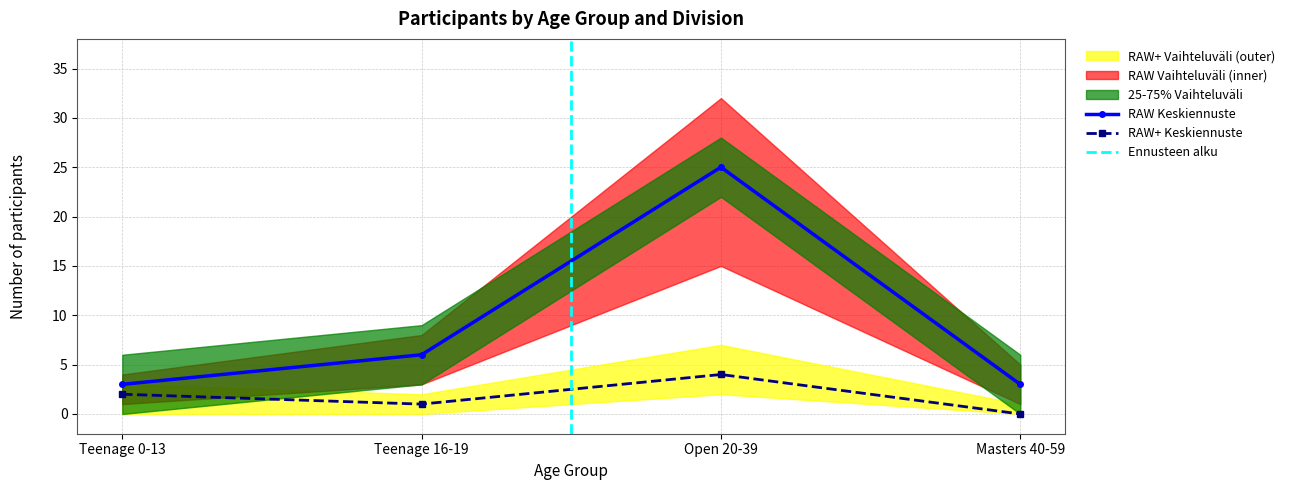

True or false: RAW+ Keskiennuste and RAW Keskiennuste intersect in this chart.

False